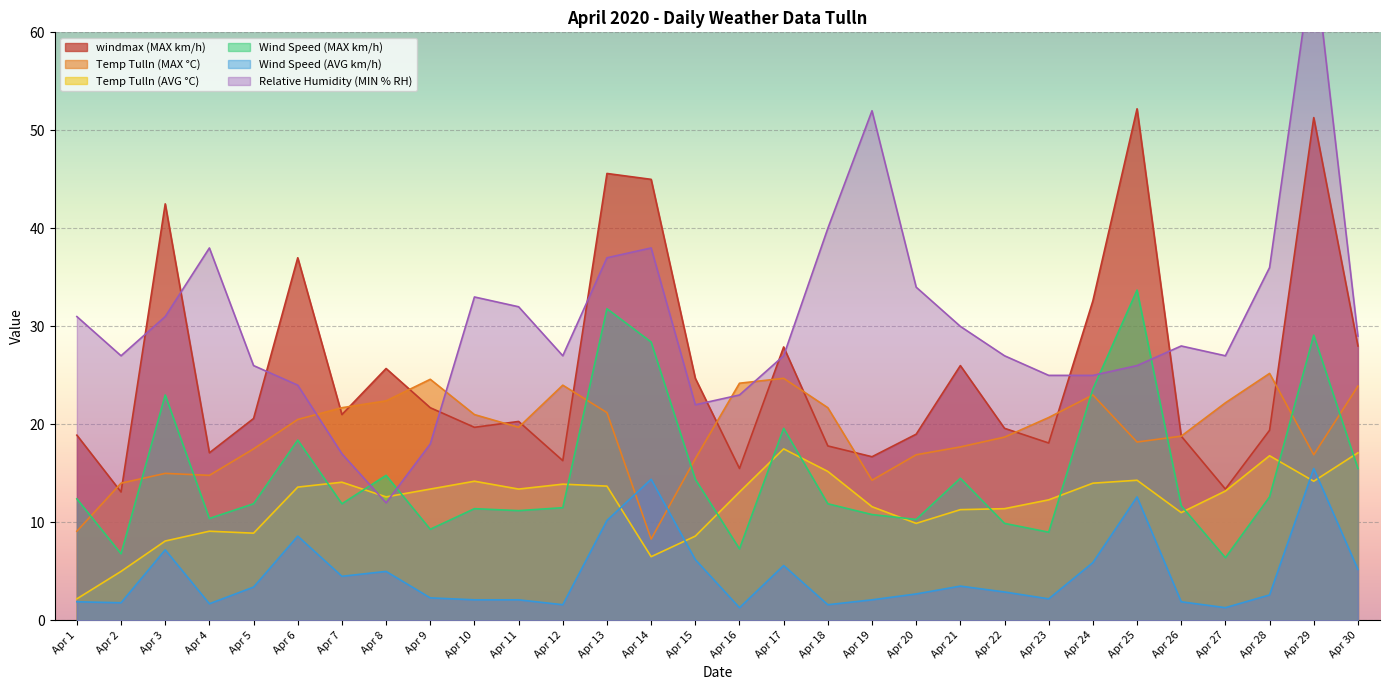

Where does the Temp Tulln (AVG °C) series first go above 13?

Apr 6